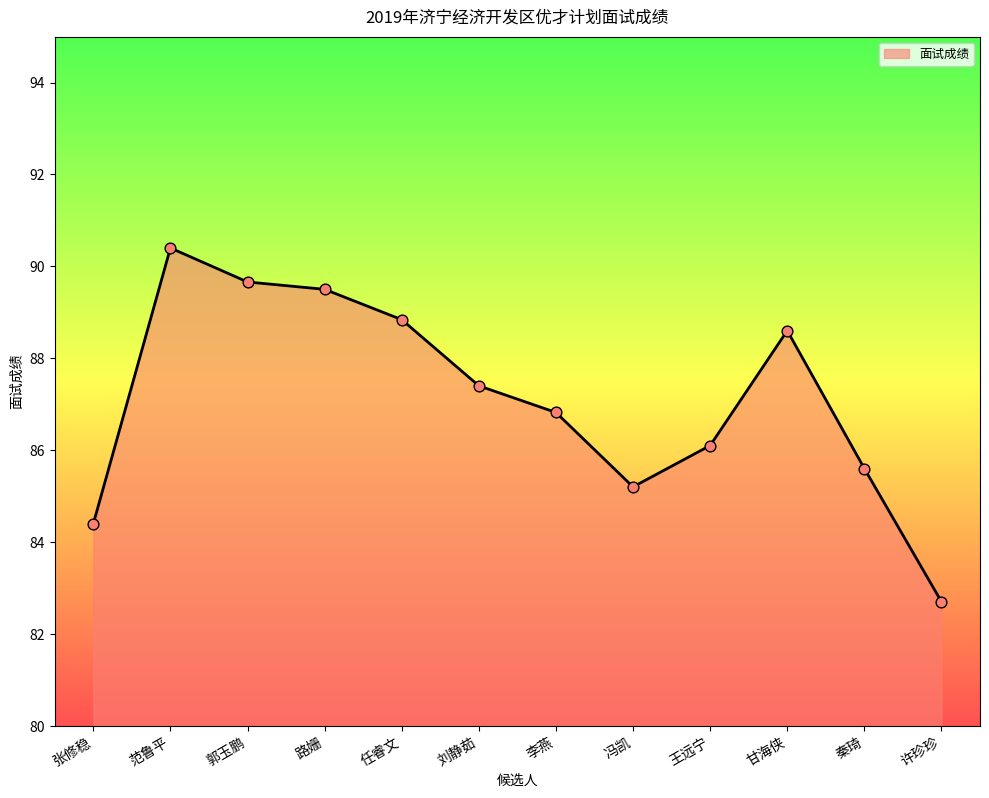

What is the ratio of the value at 张修稳 to the value at 冯凯?

1.0